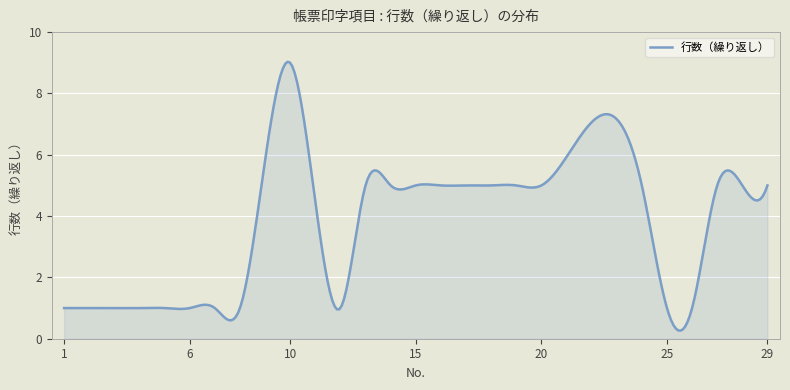

What is the difference between the maximum and minimum values?

8.8